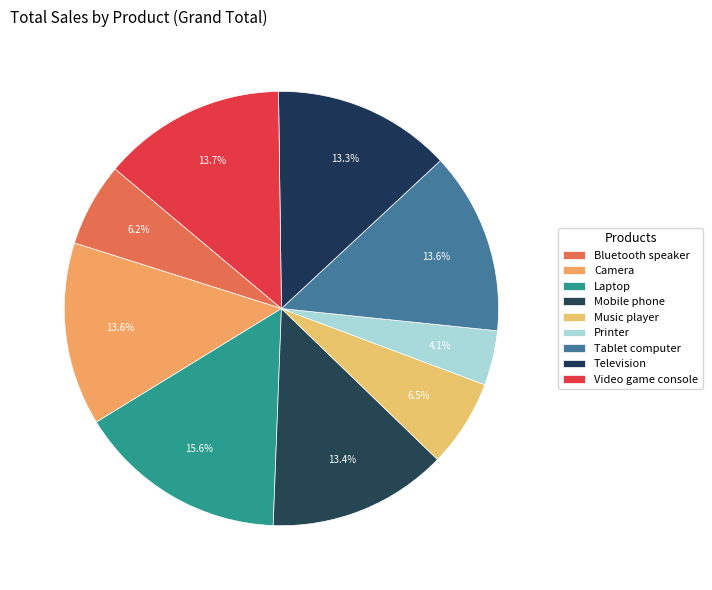

What portion of the pie excludes Mobile phone?

86.6%